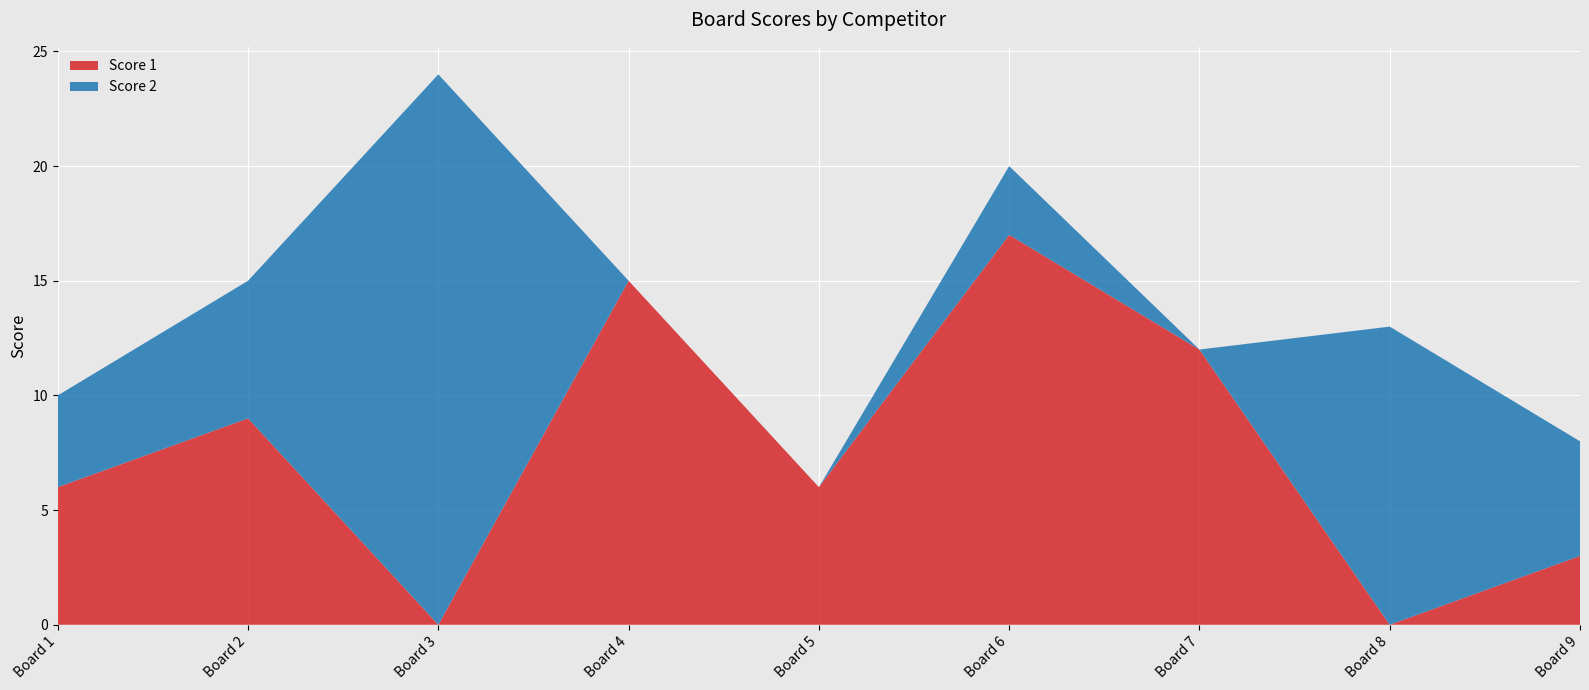

Reading left to right, extract all data points from this chart.

Score 1: 6	9	0	15	6	17	12	0	3
Score 2: 4	6	24	0	0	3	0	13	5